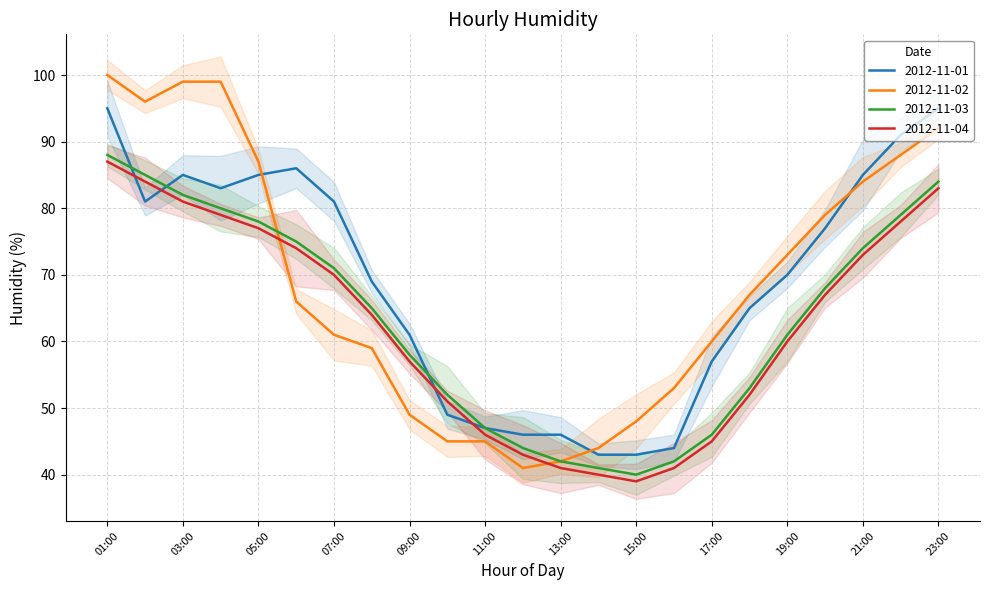

True or false: 2012-11-02 and 2012-11-03 intersect in this chart.

True